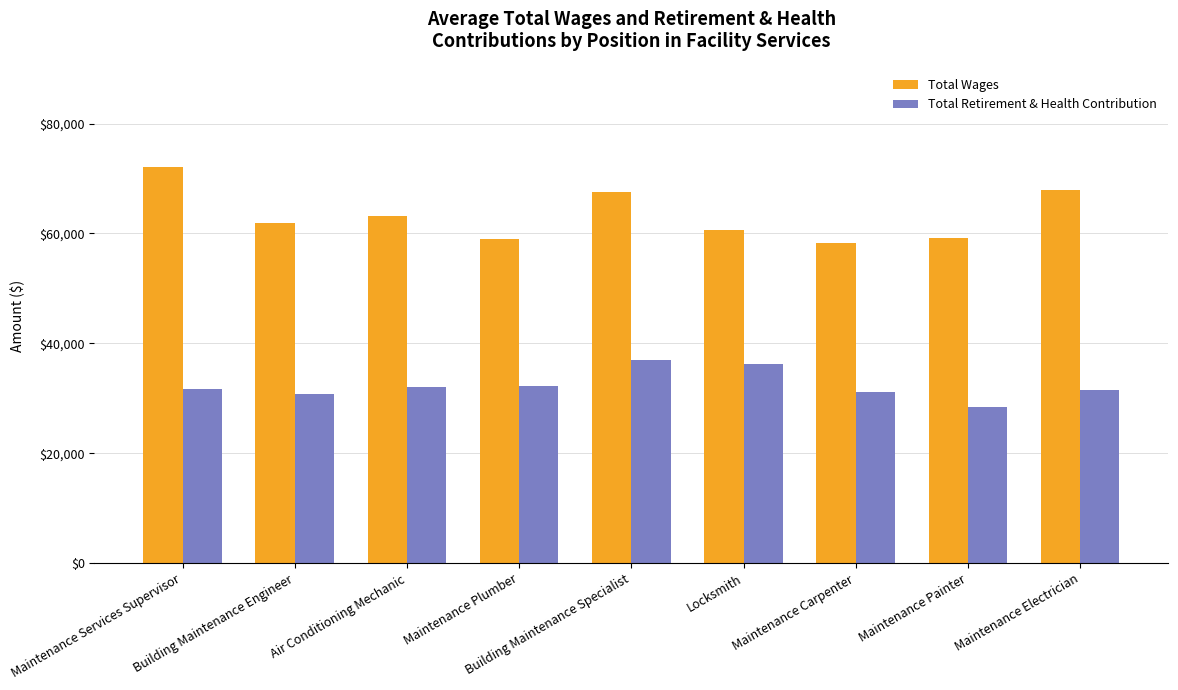

What is the spread (max minus min) of values at Building Maintenance Specialist?

30605